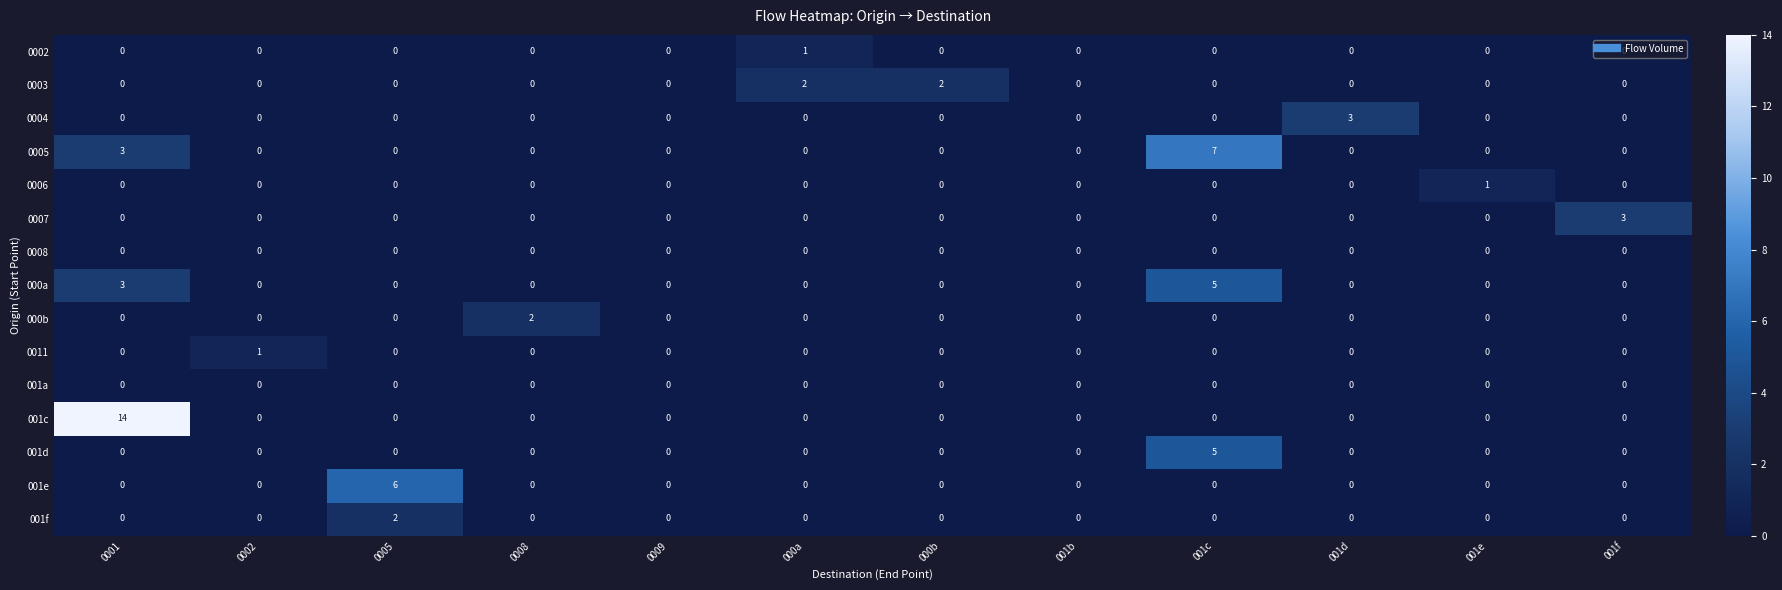

Which series has the largest total across all categories?

001c